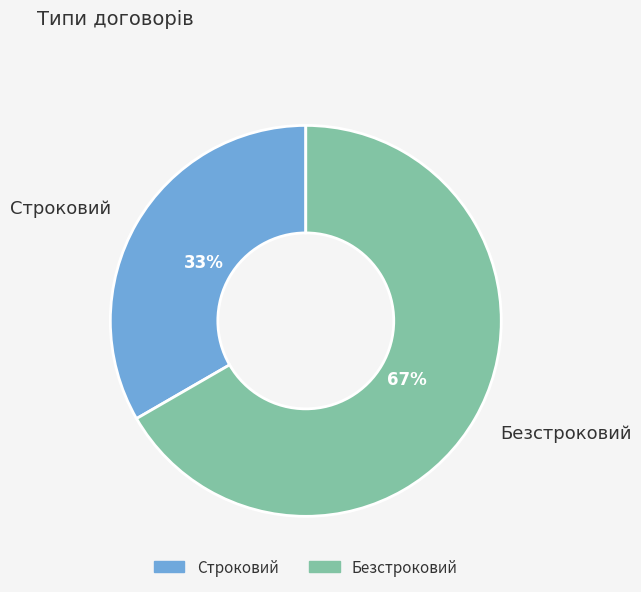

Is Безстроковий the majority of the pie?

Yes